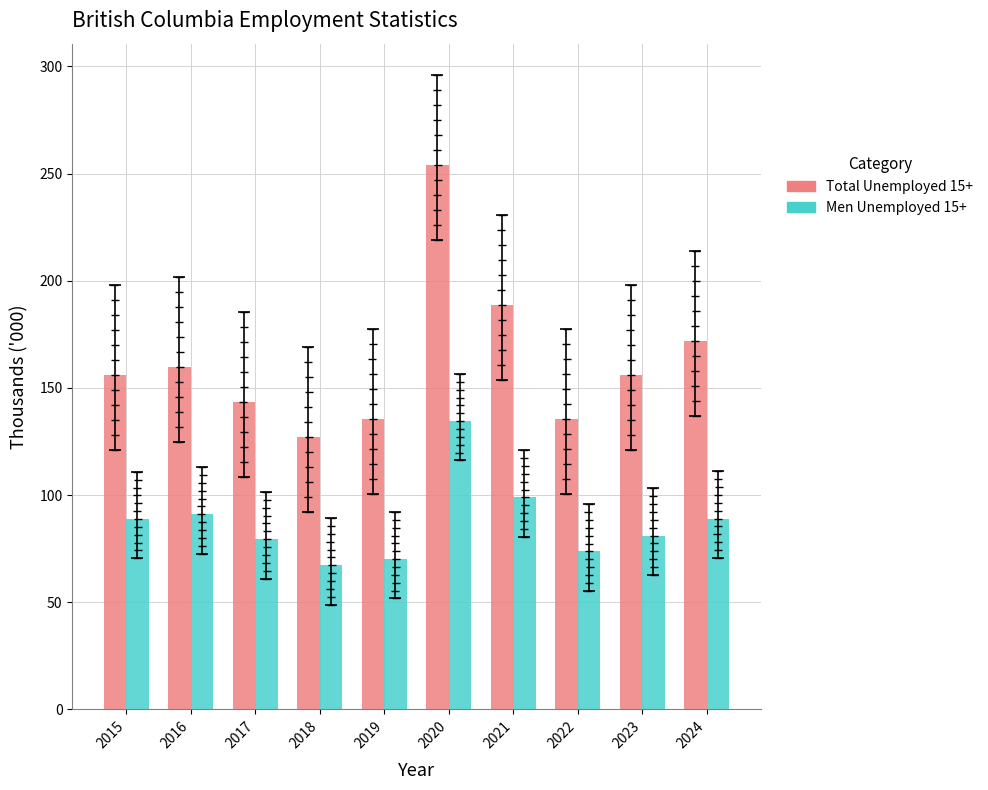

How many groups of bars are there?

10